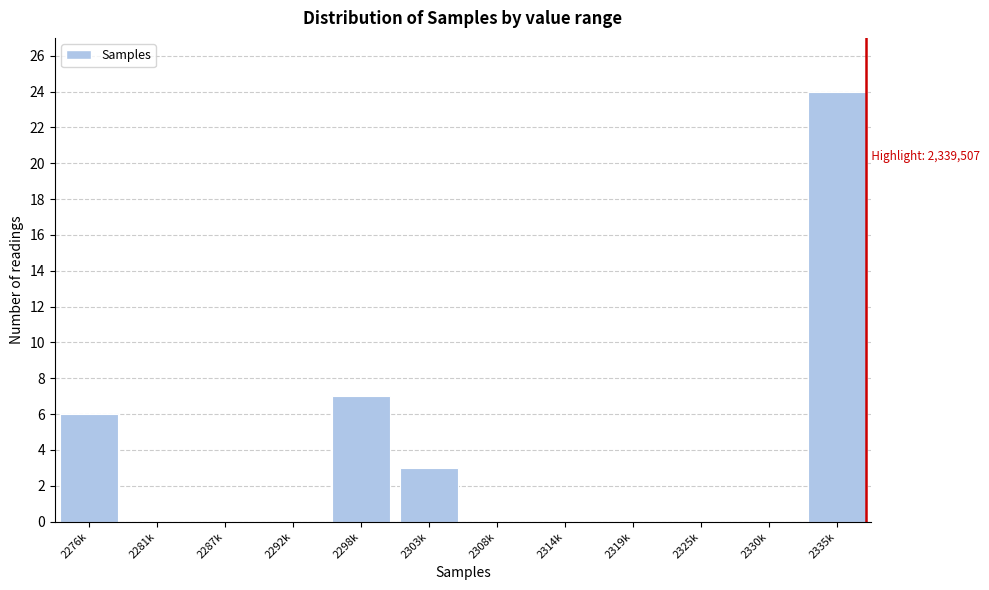

Reading left to right, extract all data points from this chart.

2276k=6	2281k=0	2287k=0	2292k=0	2298k=7	2303k=3	2308k=0	2314k=0	2319k=0	2325k=0	2330k=0	2335k=24